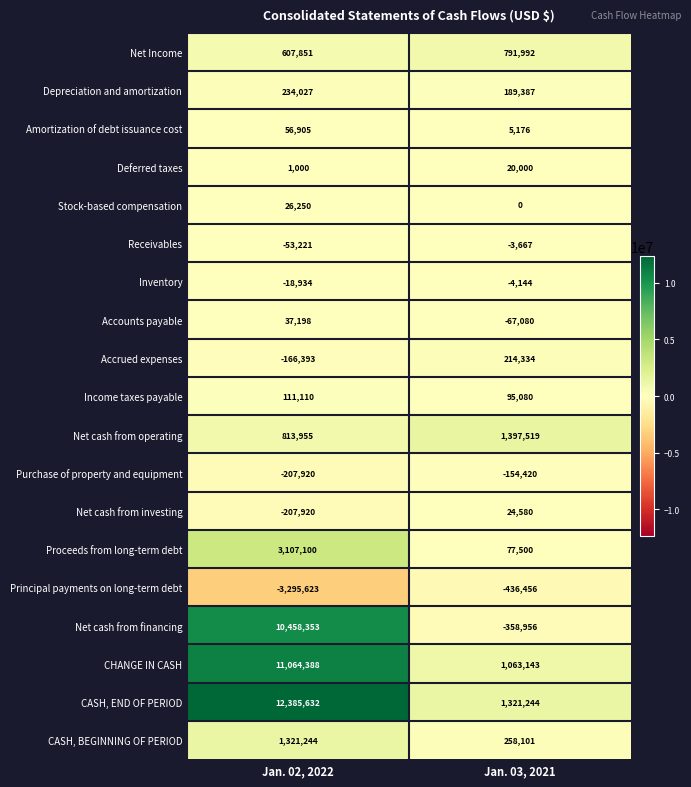

True or false: Income taxes payable has a value of 111110 at Jan. 02, 2022.

True